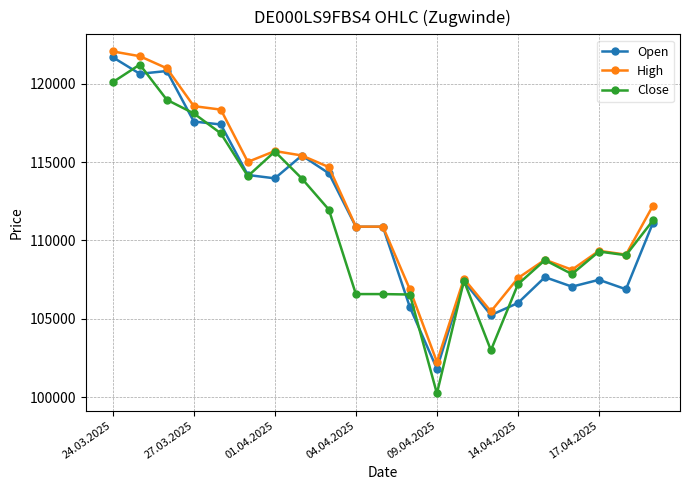

Does the chart display data point markers on the line(s)?

Yes